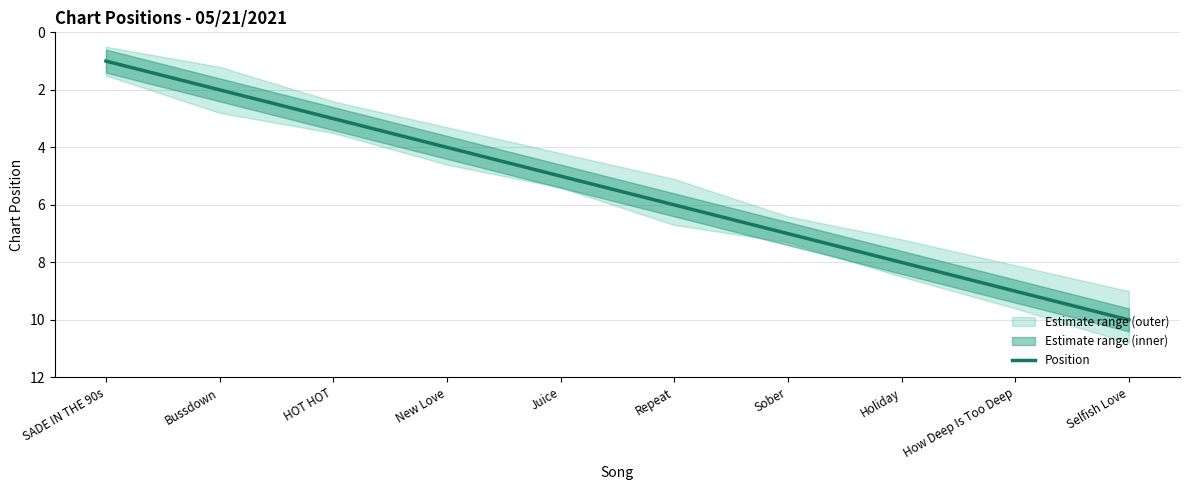

Reading left to right, extract all data points from this chart.

1	2	3	4	5	6	7	8	9	10